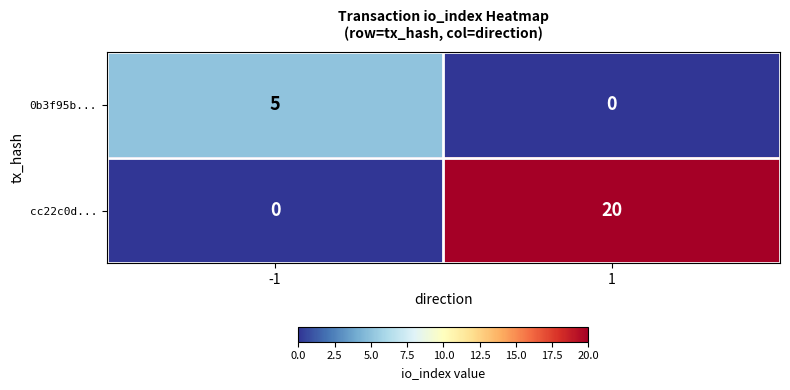

What is the spread (max minus min) of values at 1?

20